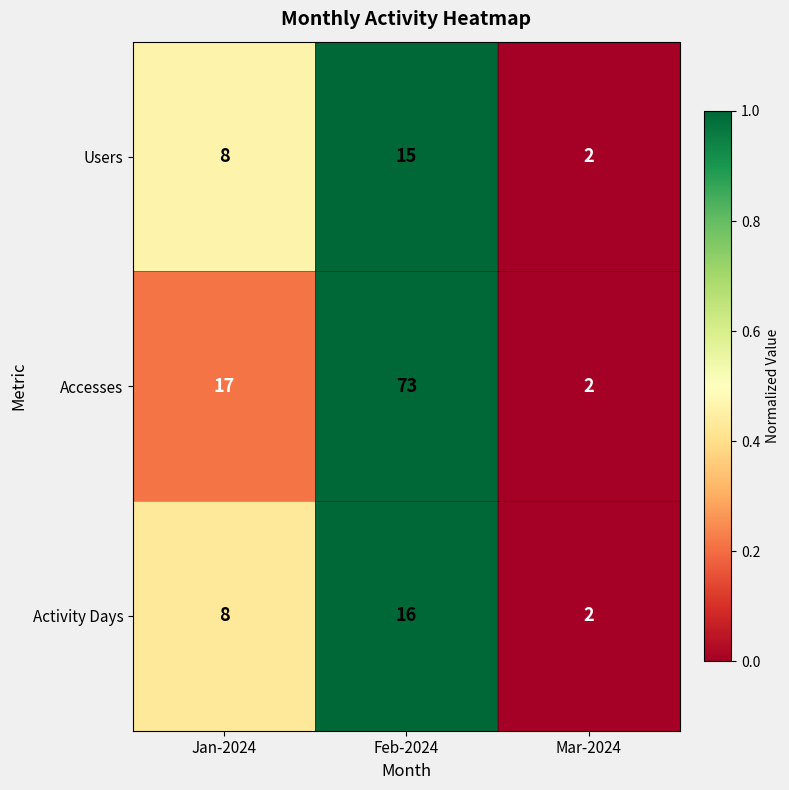

How many data points in Users are less than 8?

1